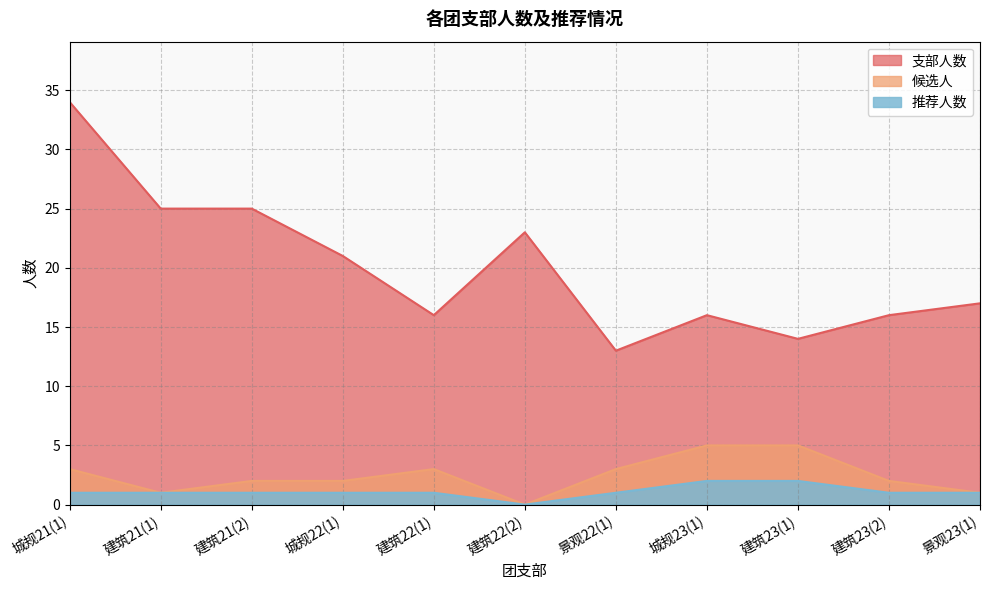

What value does the 推荐人数 series have at 建筑21(1)?

1